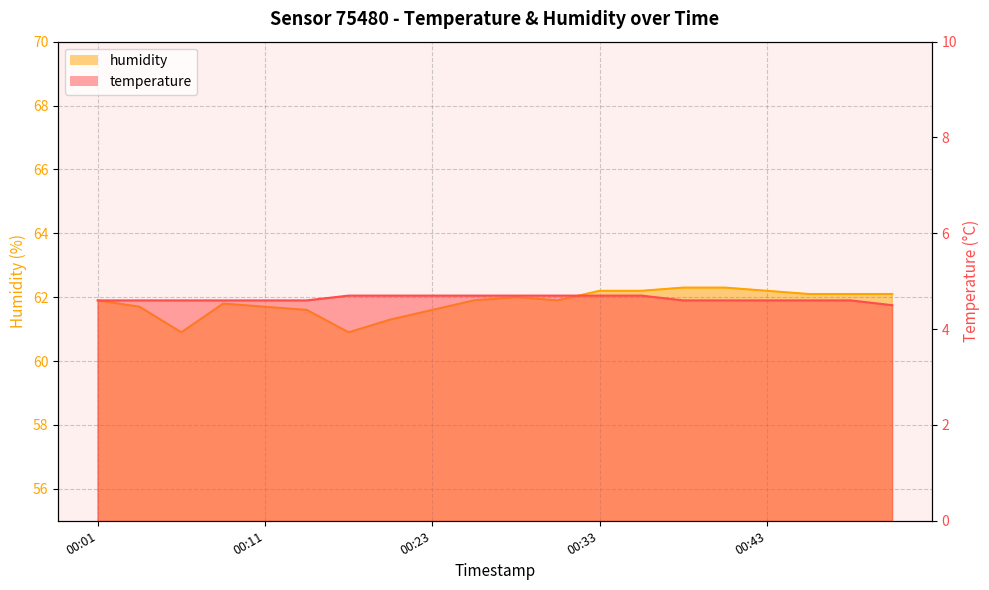

At which category does humidity reach its first local peak?

00:08